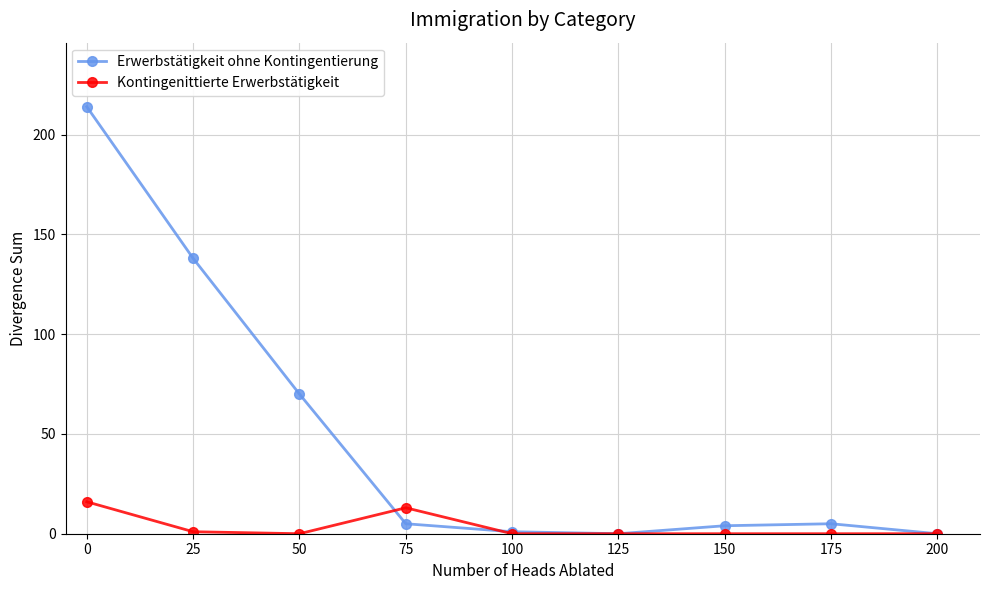

True or false: Kontingenittierte Erwerbstätigkeit has a value of 0 at 100.

True